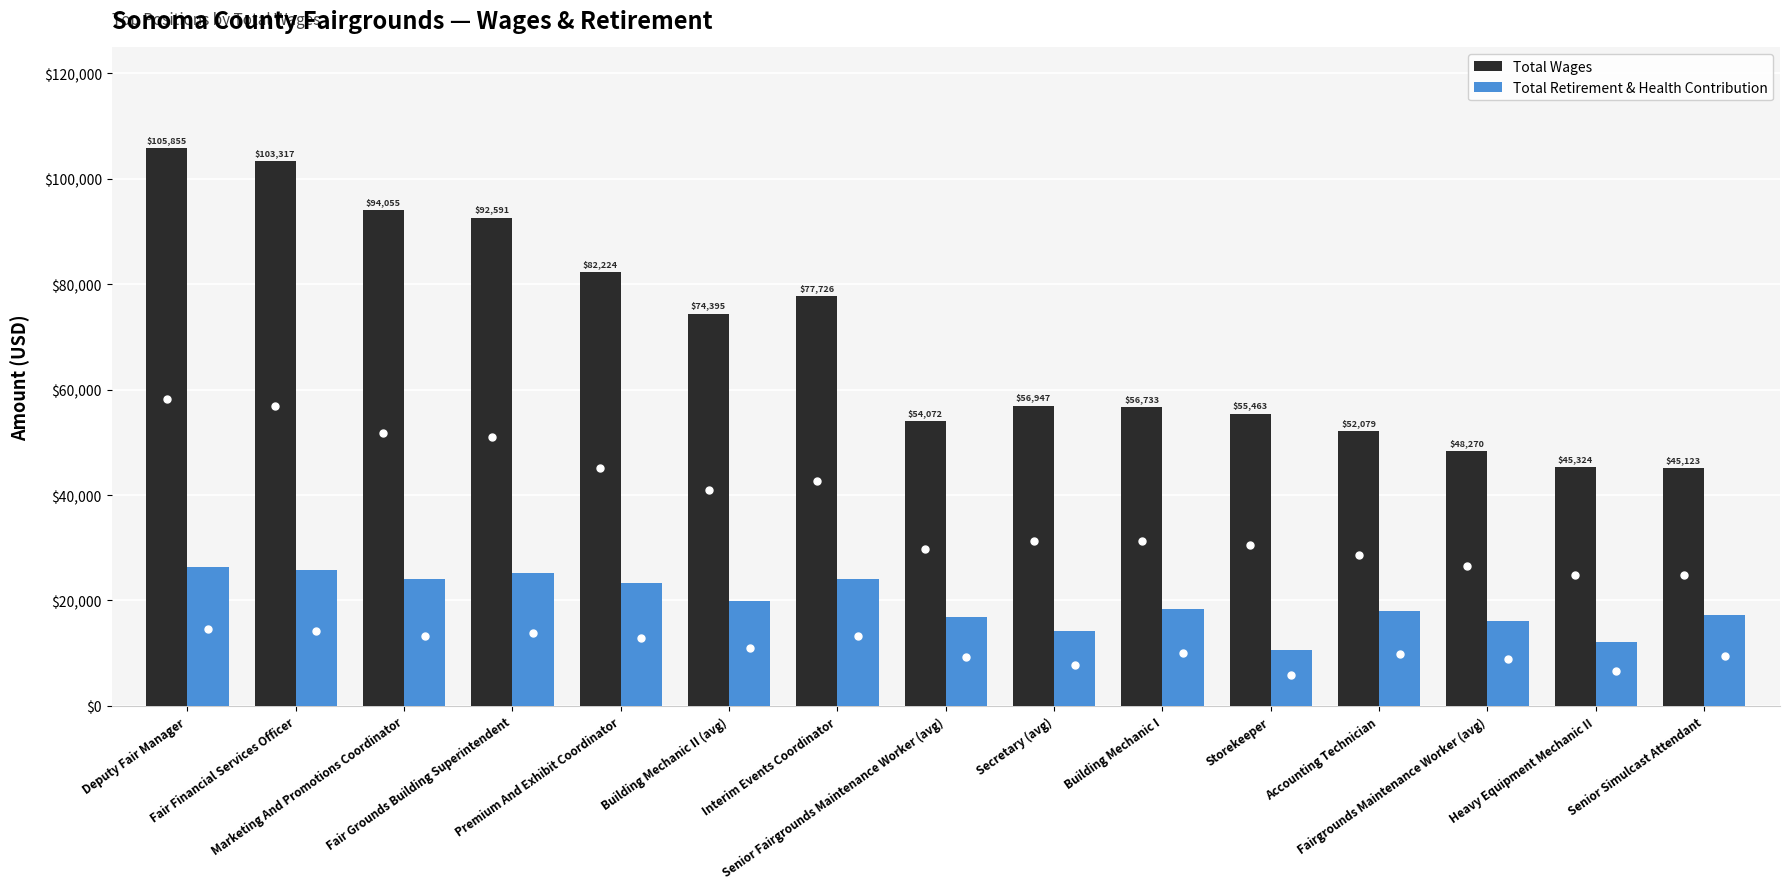

What is the value of the Total Retirement & Health Contribution bar at the 11th from the left?

10590.0